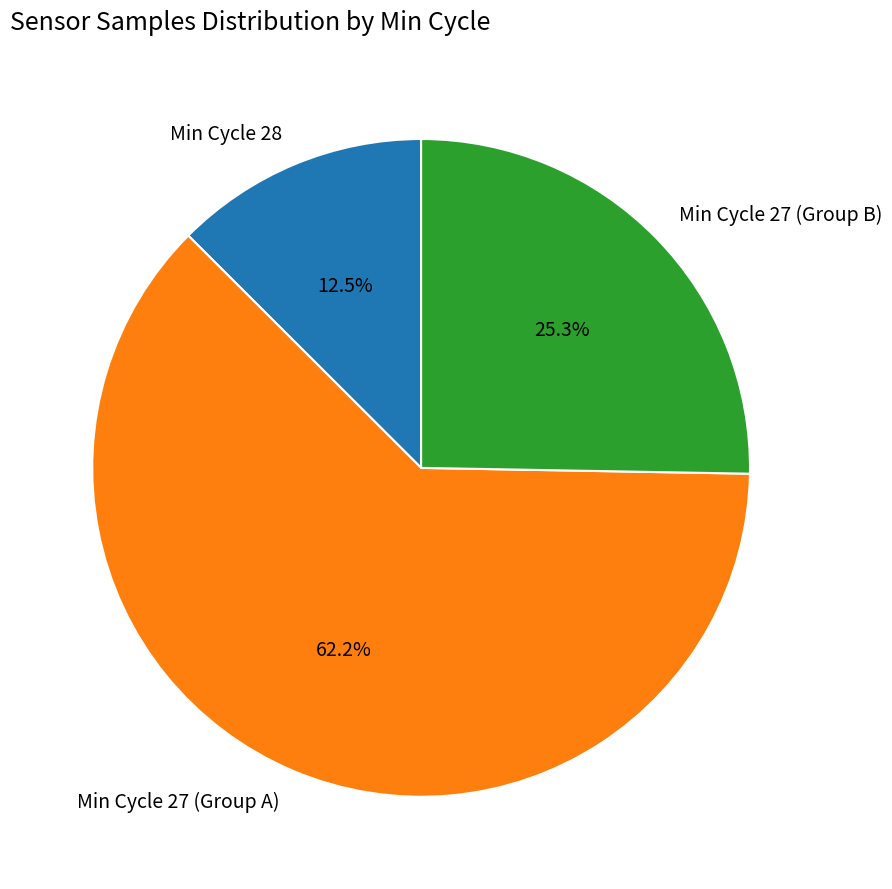

What is the largest slice in the pie chart?

Min Cycle 27 (Group A)